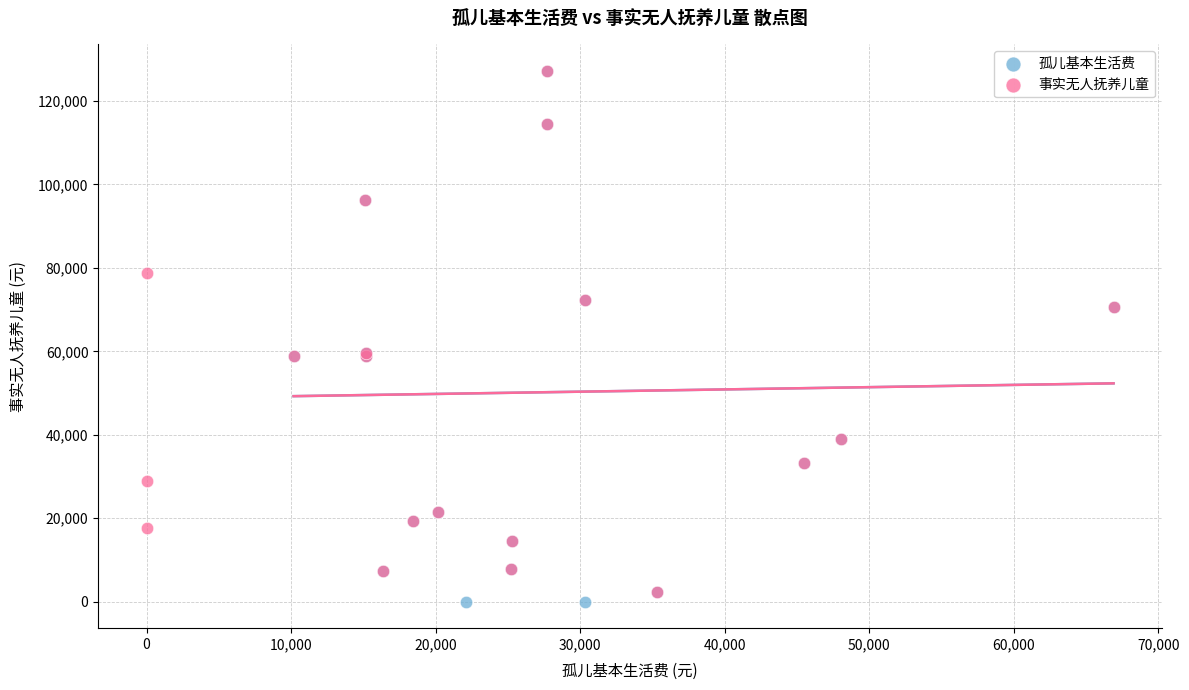

What are all the series names shown in the legend?

孤儿基本生活费, 事实无人抚养儿童